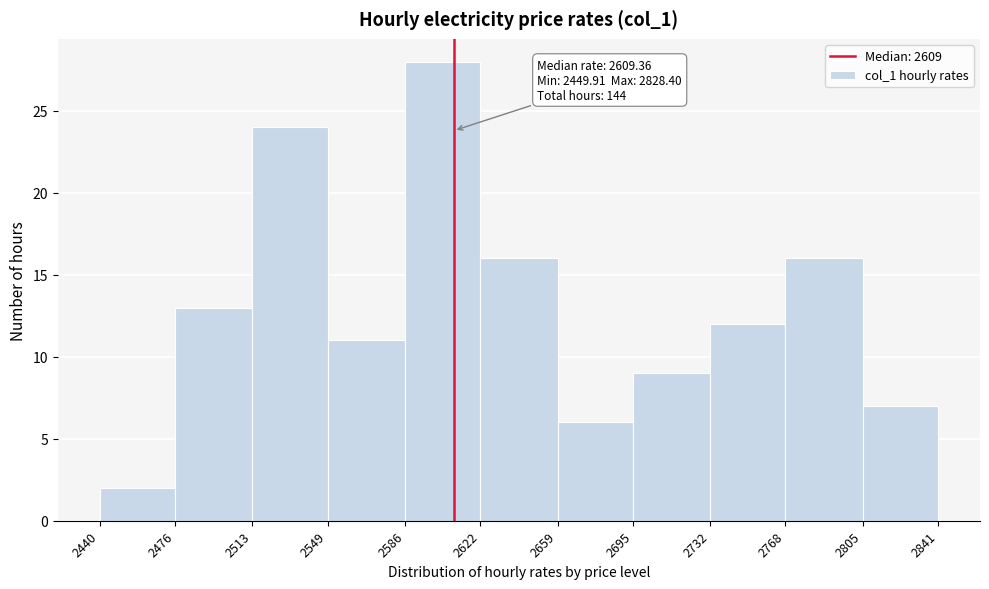

Which range on the x-axis has the tallest bar?

2586 to 2622